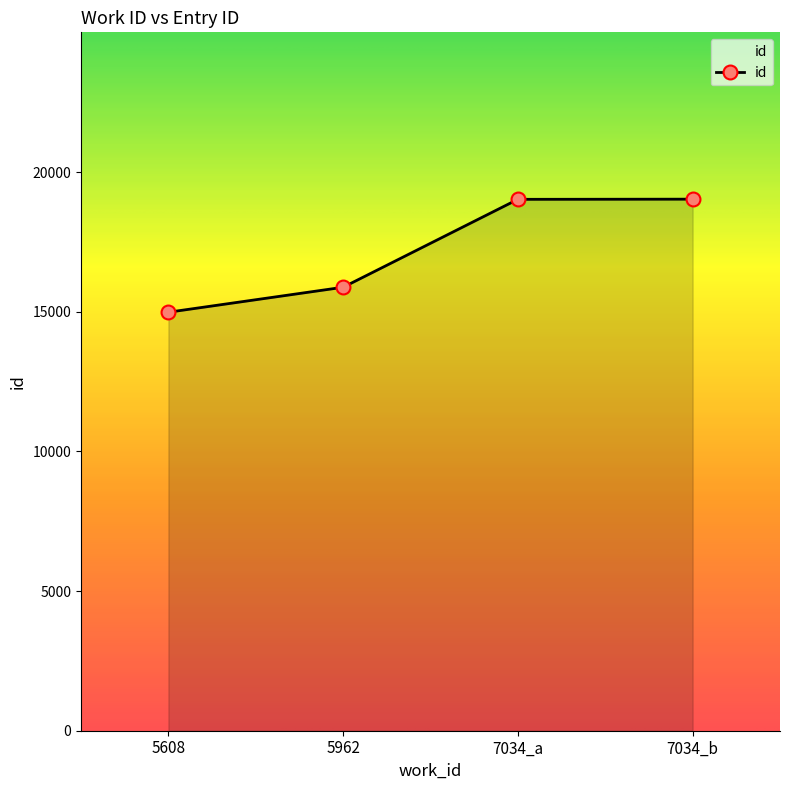

Is it true that the value at 7034_b is 31192?

False